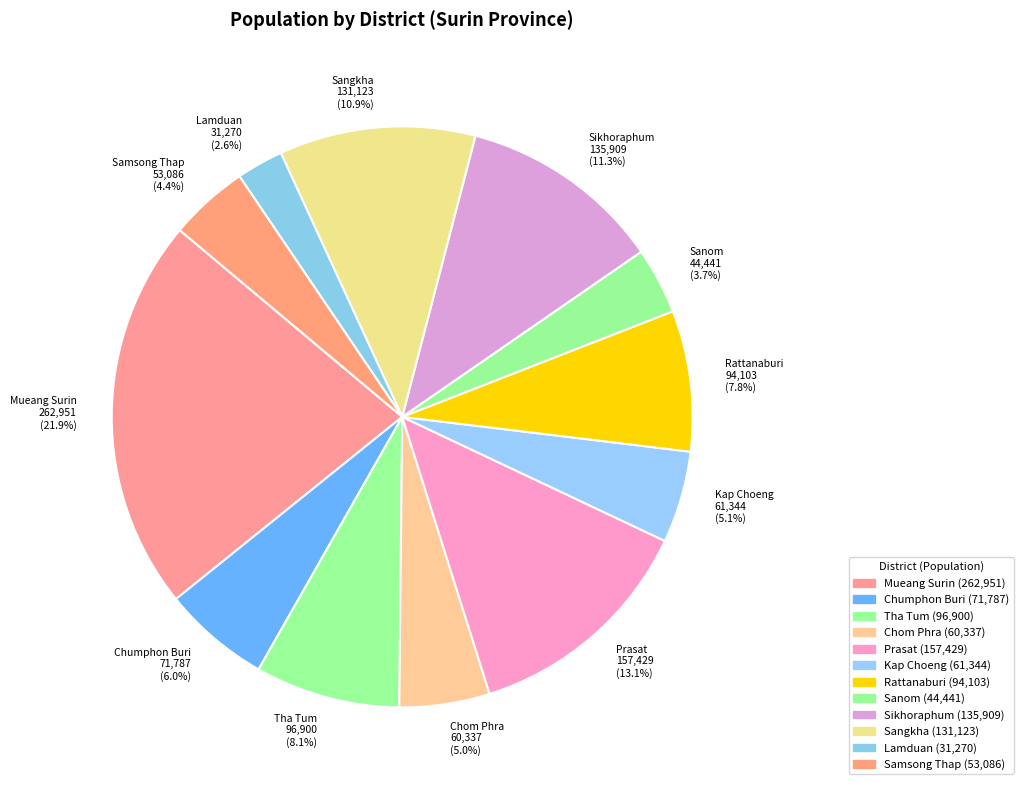

How many segments does this pie chart have?

12